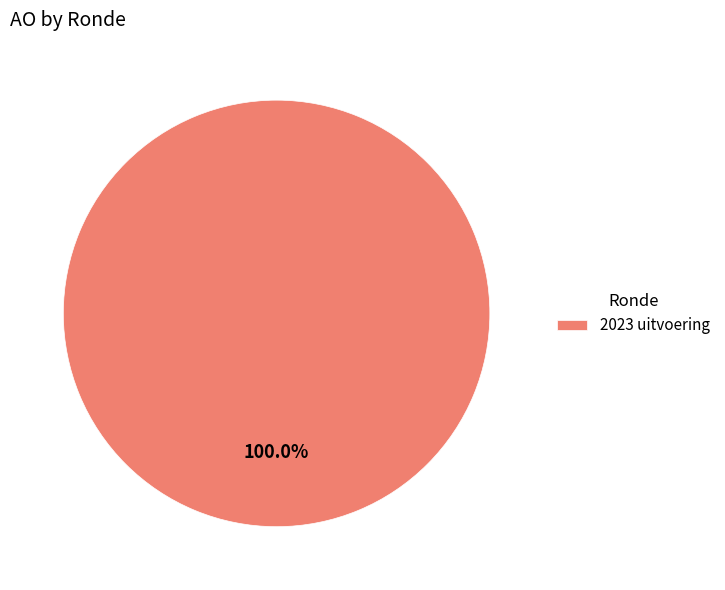

Which category accounts for the majority?

2023 uitvoering